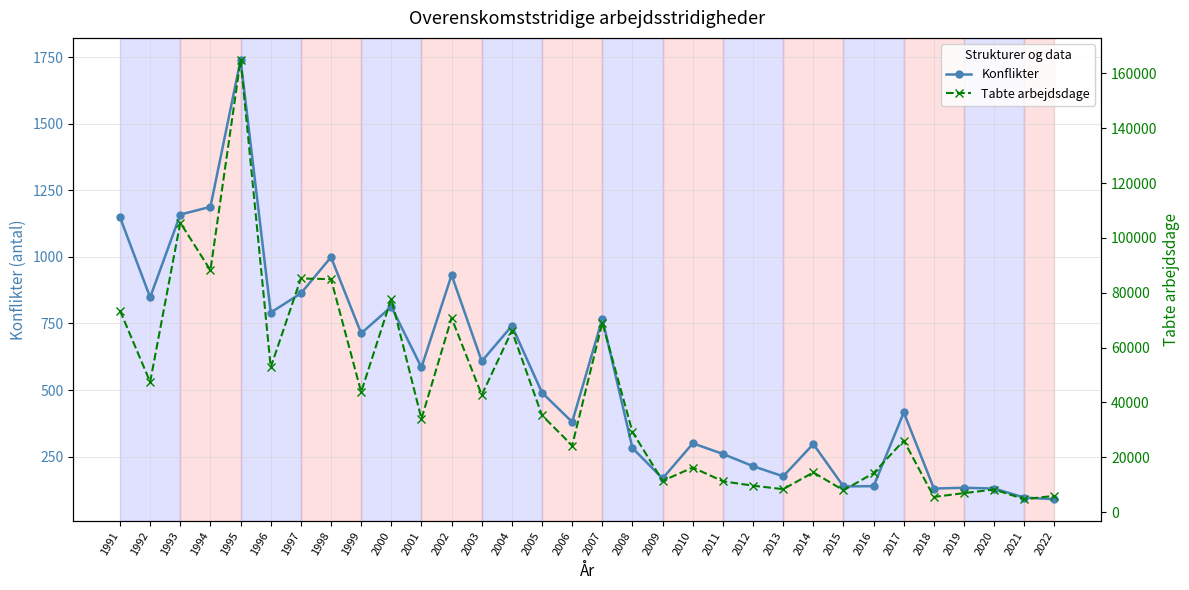

Between 2011 and 2022, which is larger?

2011